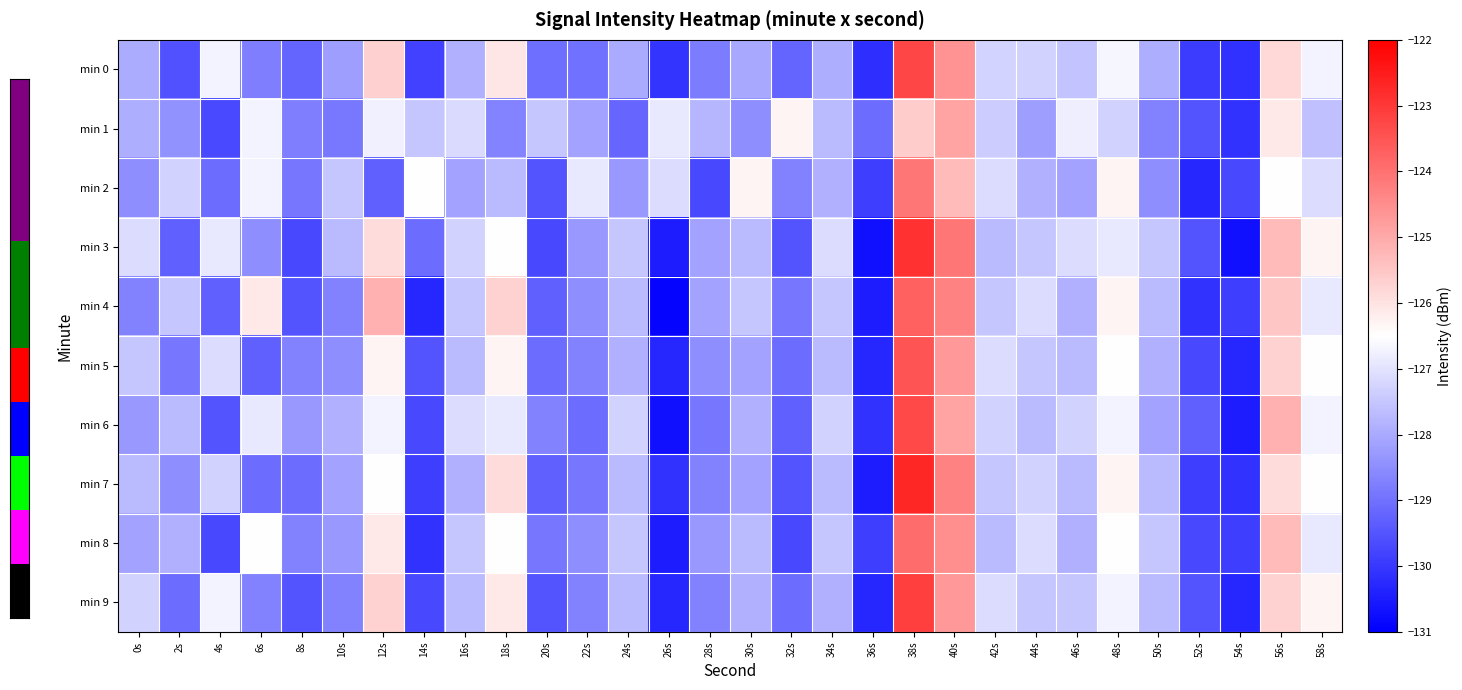

At which category does the chart reach its minimum across all series?

26s